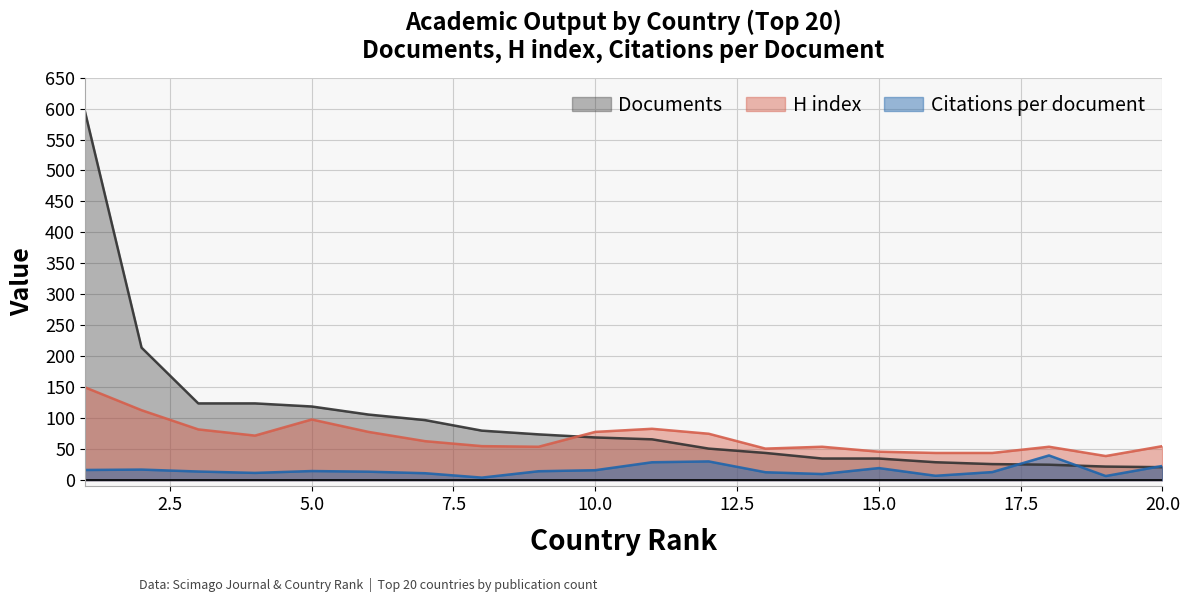

How many times do Documents and Citations per document cross each other?

3